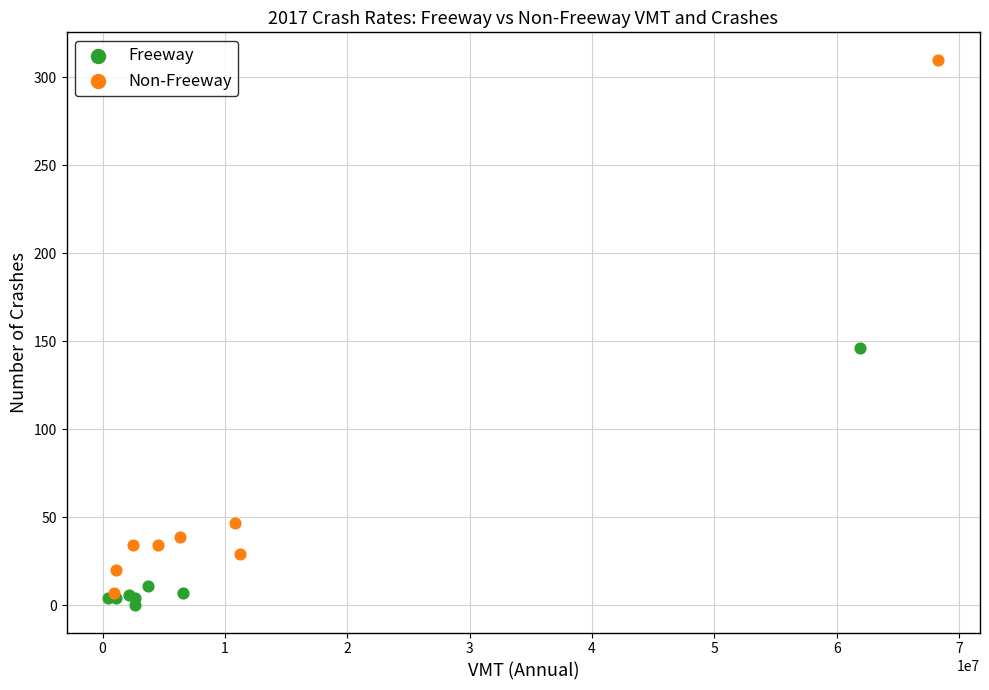

Which series has the widest spread of Y values?

Non-Freeway